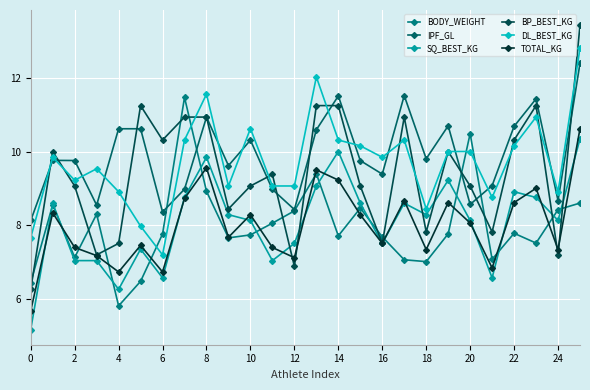

In BODY_WEIGHT, how many points are higher than both neighbors (excluding endpoints)?

7